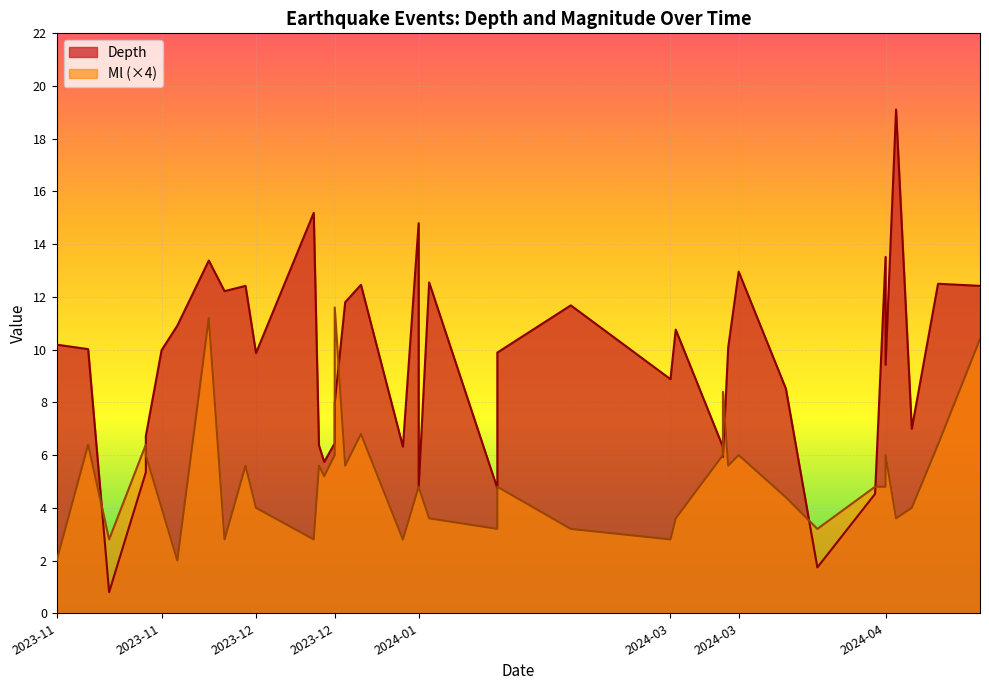

True or false: Depth and Ml cross at least once.

False